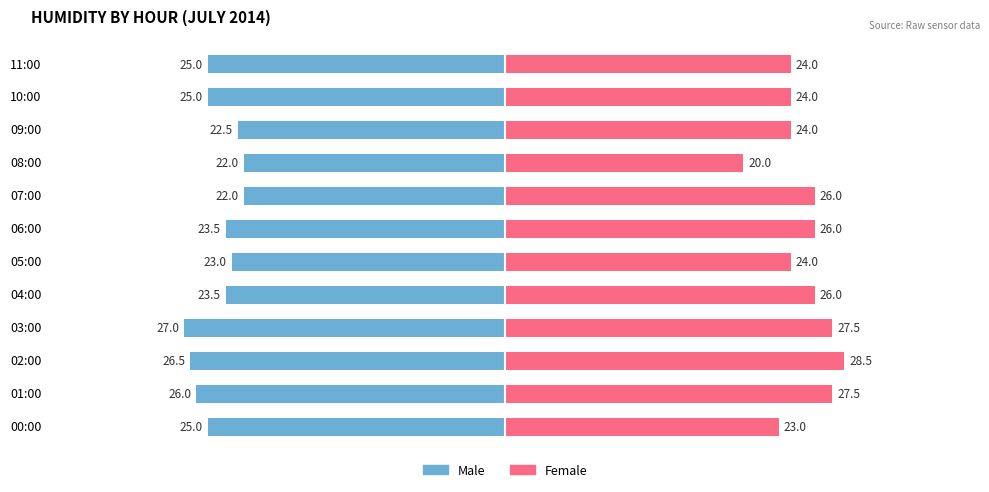

Rank the series by their average value, from highest to lowest.

Female, Male